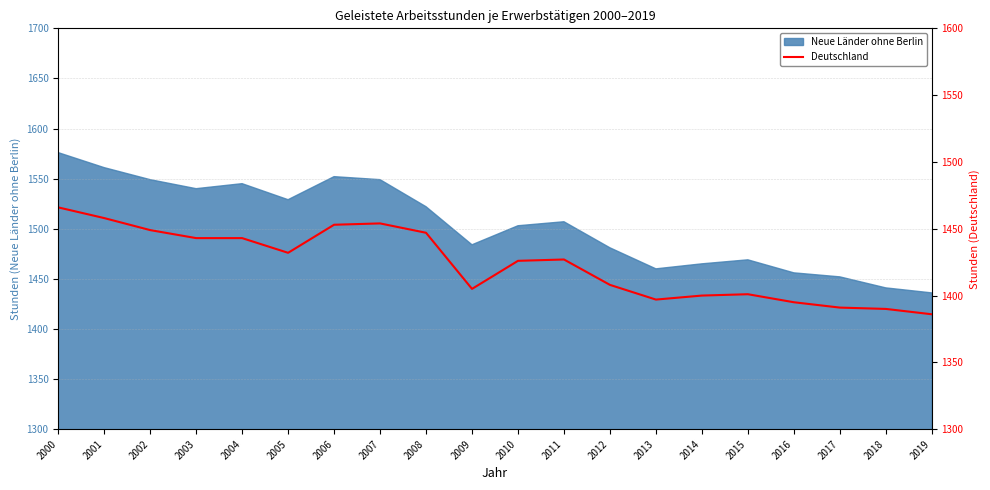

What is the minimum value shown in the chart?

1386